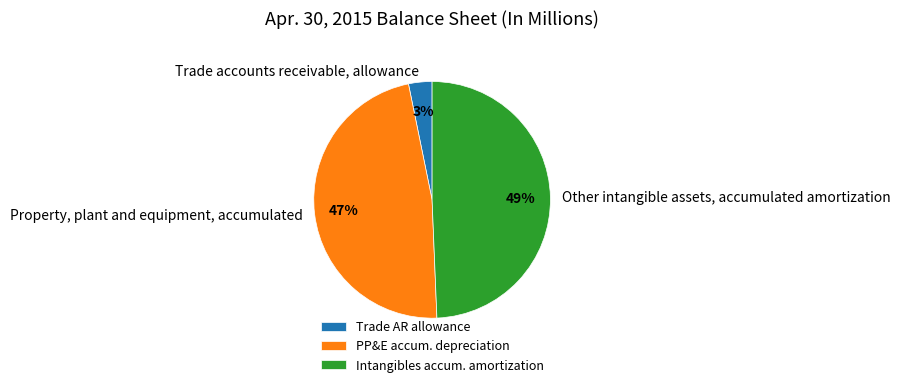

Rank the categories by value from highest to lowest.

Other intangible assets, accumulated amortization, Property, plant and equipment, accumulated, Trade accounts receivable, allowance